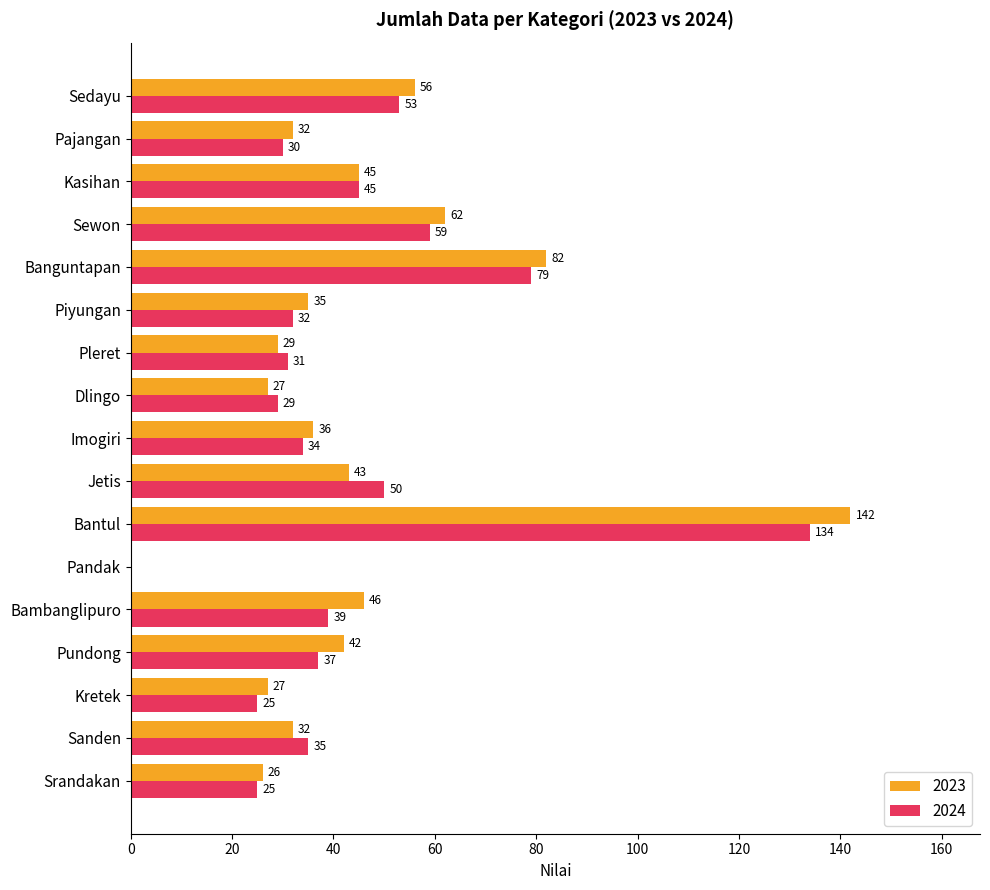

How many positive values does the 2024 series have?

16